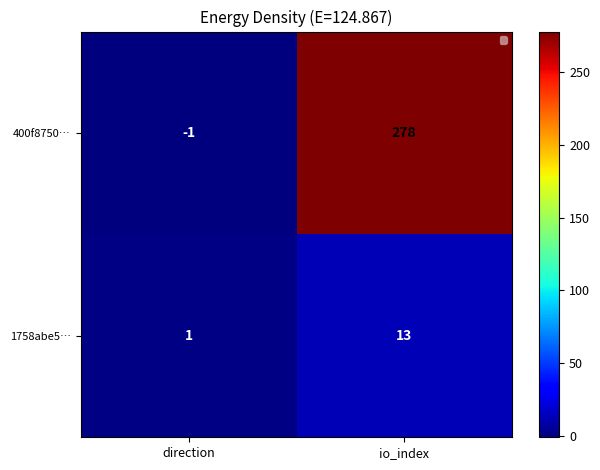

How many 400f8750… values are between -1 and 278?

2